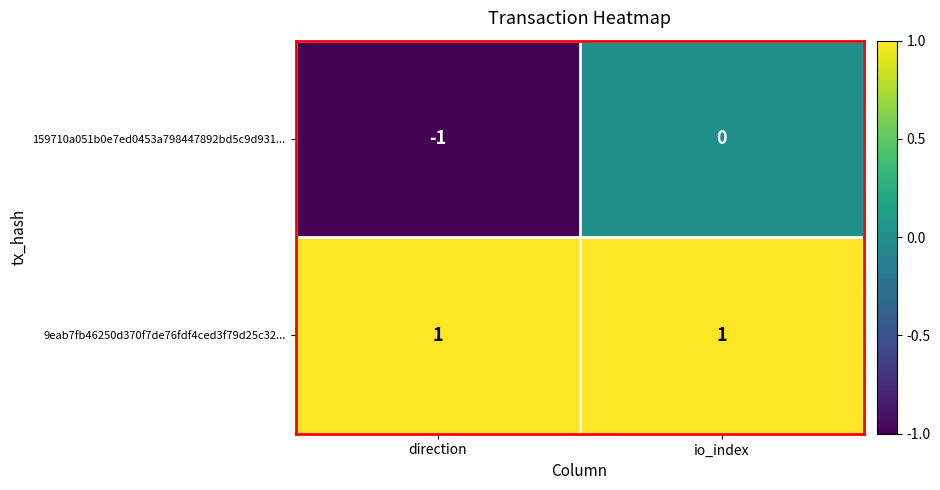

What is the total value across all series at io_index?

1